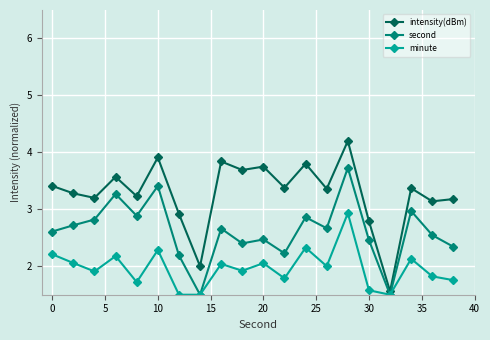

True or false: second has more than 1 interior local peaks.

True